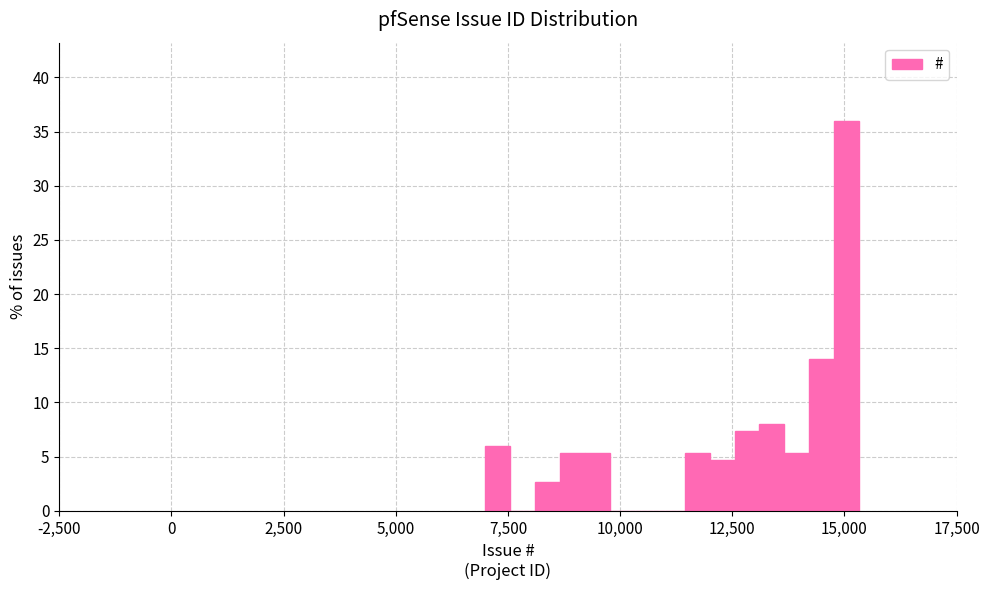

Around what value on the x-axis is the tallest bar? Give the approximate position of its centre, as read against the axis.

15000